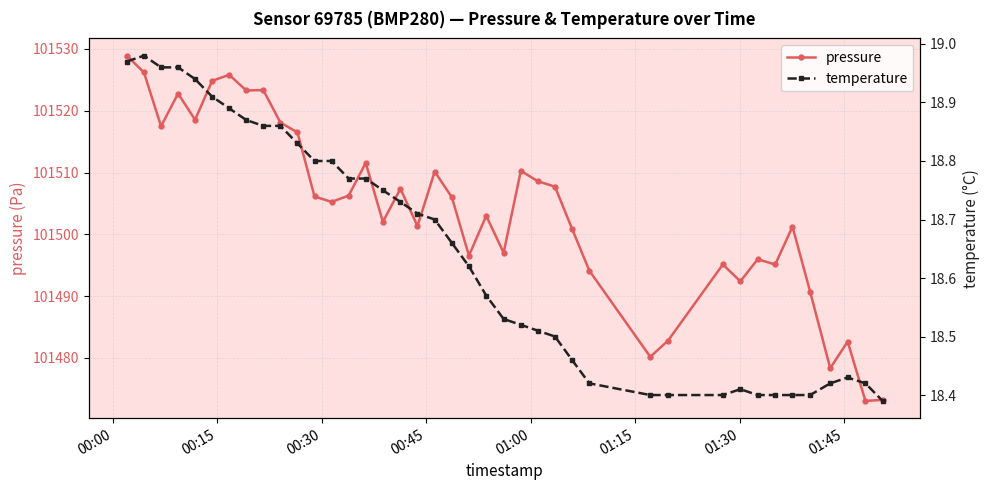

What is the highest value of the temperature series?

19.0